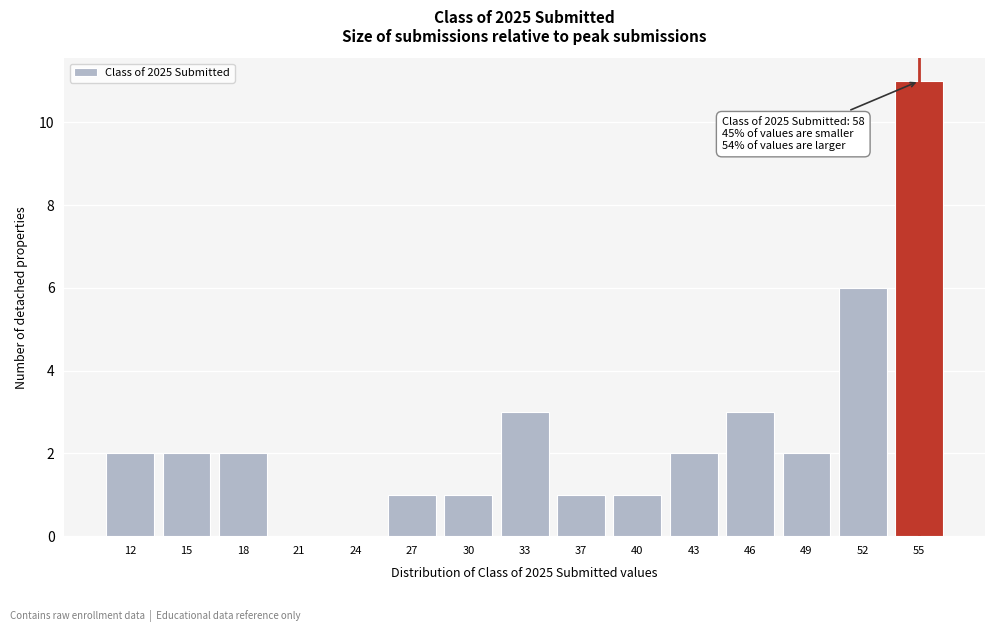

Reading left to right, list all the values displayed in this chart.

12=2	15=2	18=2	21=0	24=0	27=1	30=1	33=3	37=1	40=1	43=2	46=3	49=2	52=6	55=11